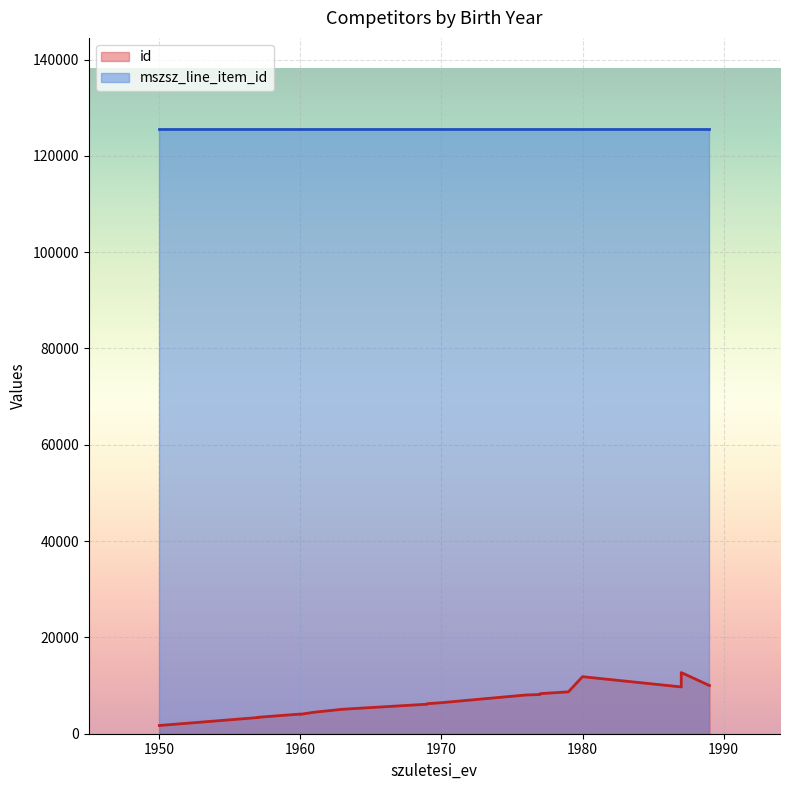

True or false: mszsz_line_item_id and id intersect in this chart.

False